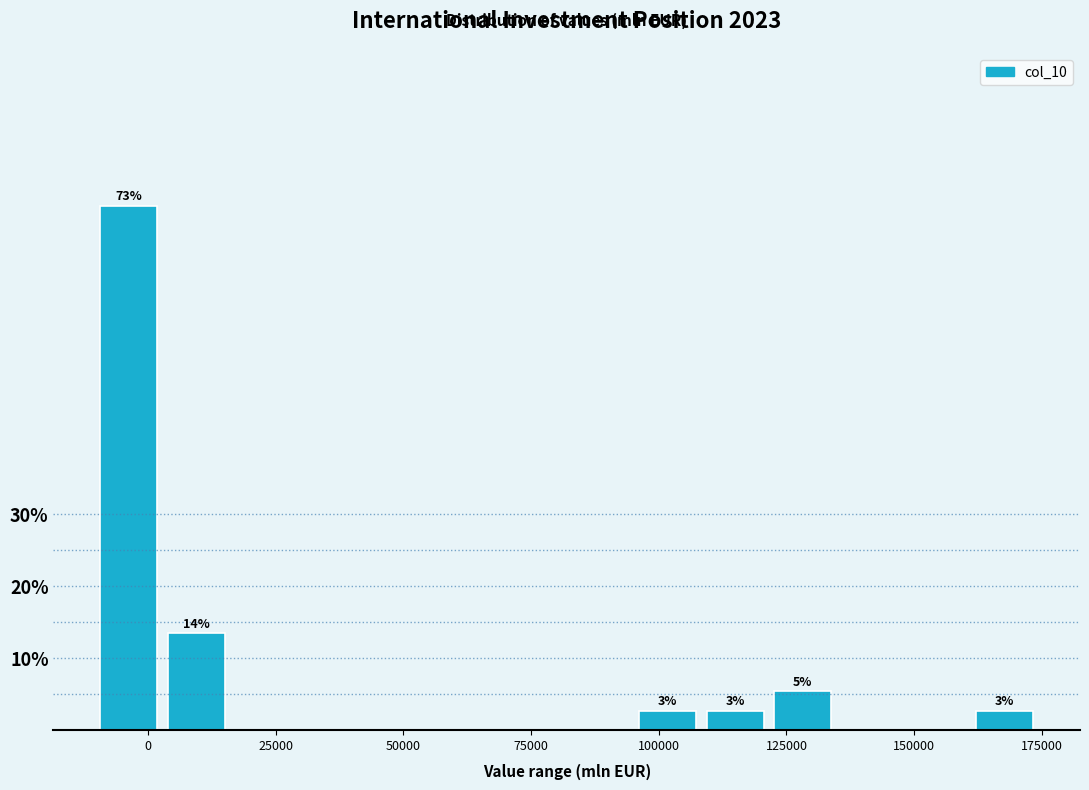

Around what value on the x-axis is the tallest bar? Give the approximate position of its centre, as read against the axis.

-5000